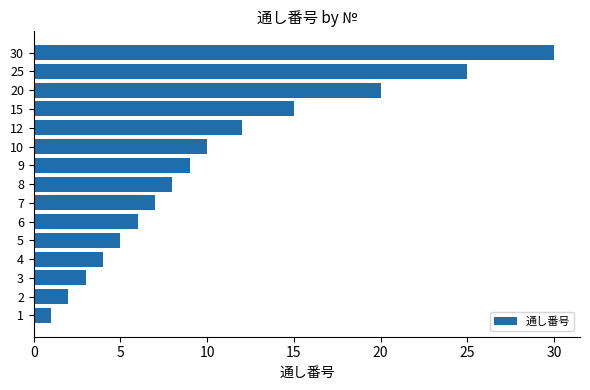

How many distinct data groups are displayed?

1